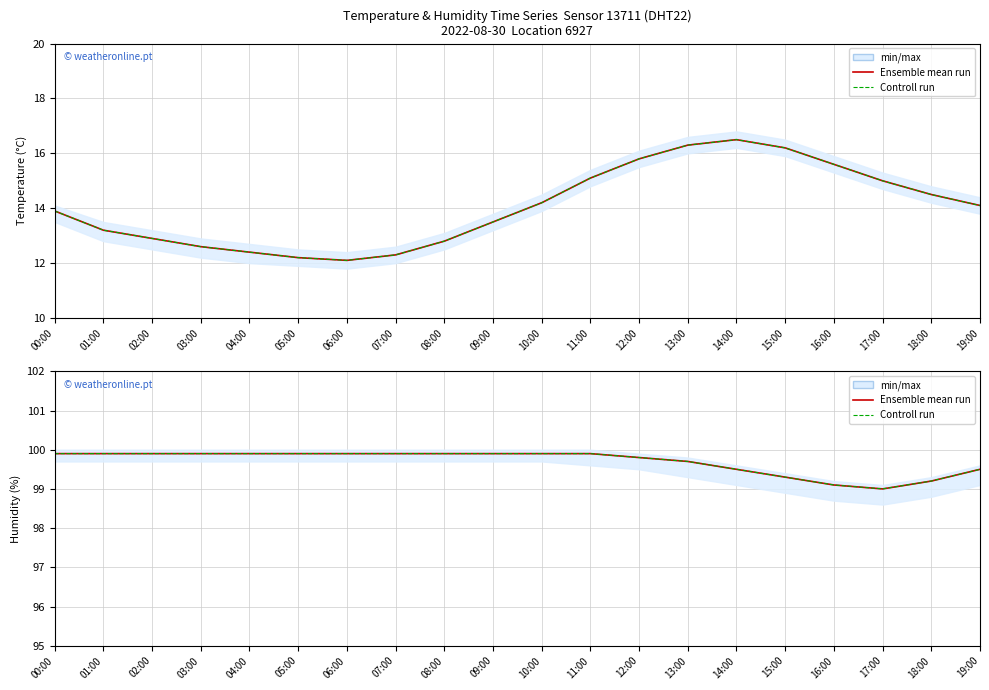

Which category has the highest value in the Controll run series?

00:00